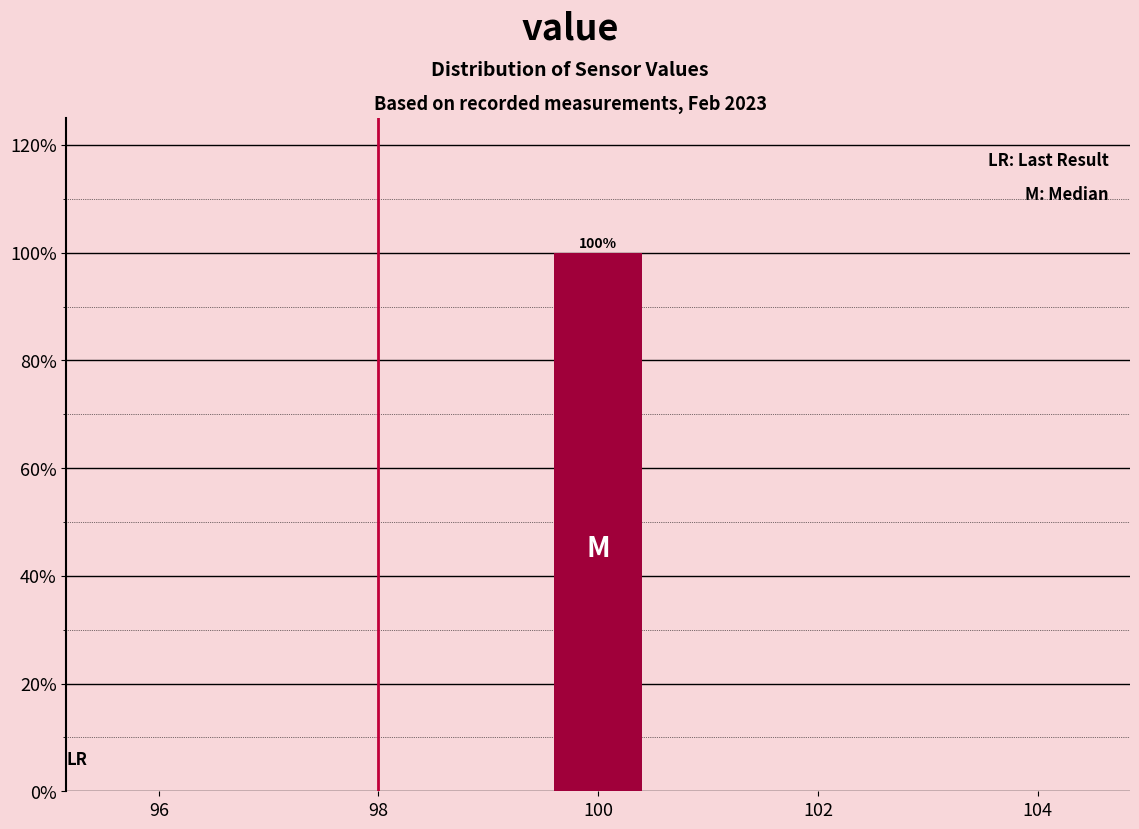

Which range on the x-axis has the tallest bar?

99.5 to 100.5